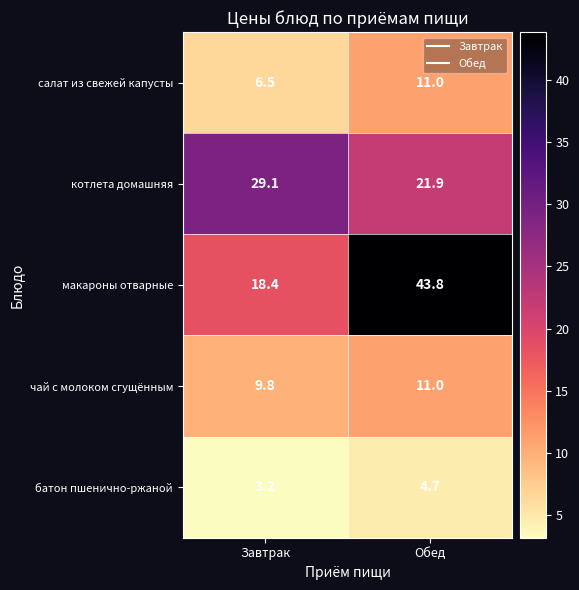

Read the макароны отварные value at Завтрак.

18.4